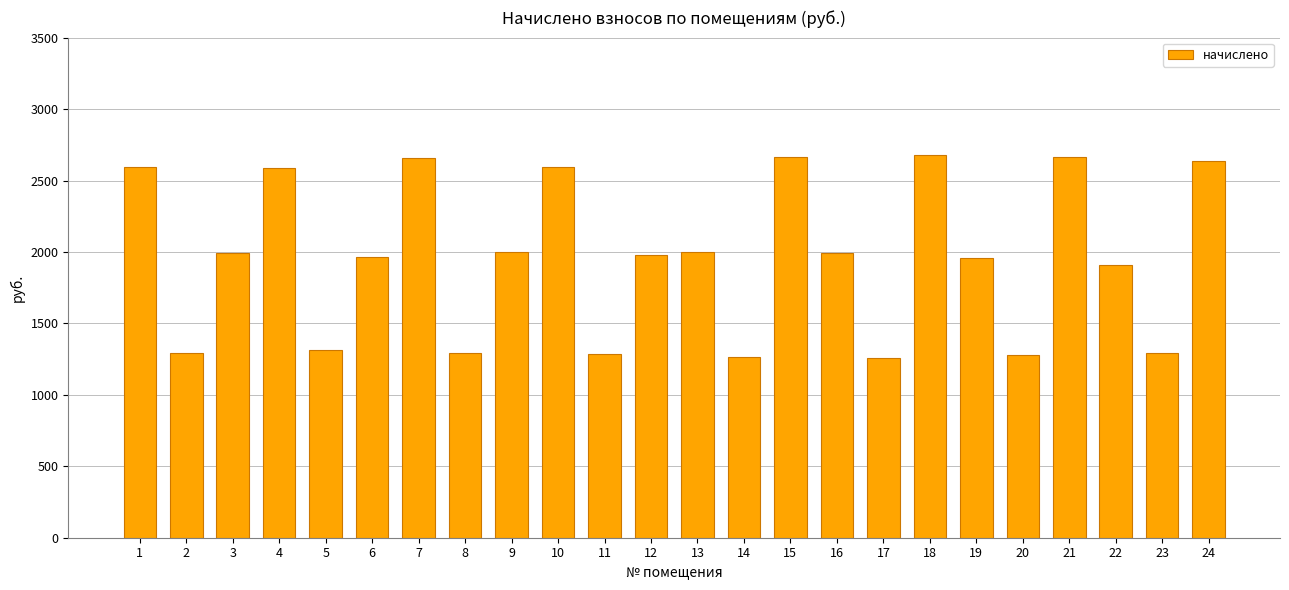

What is the difference between the maximum and second lowest values?

1418.0